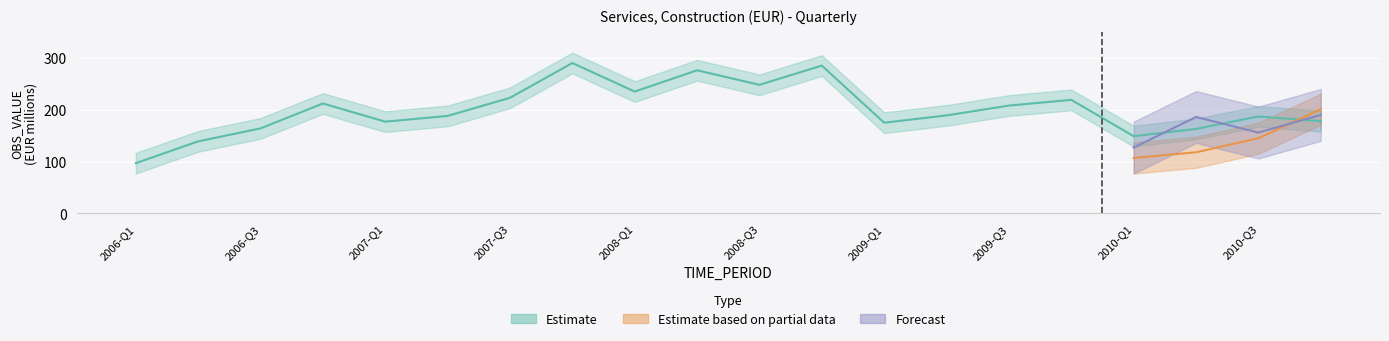

How many lines are shown in the chart?

3